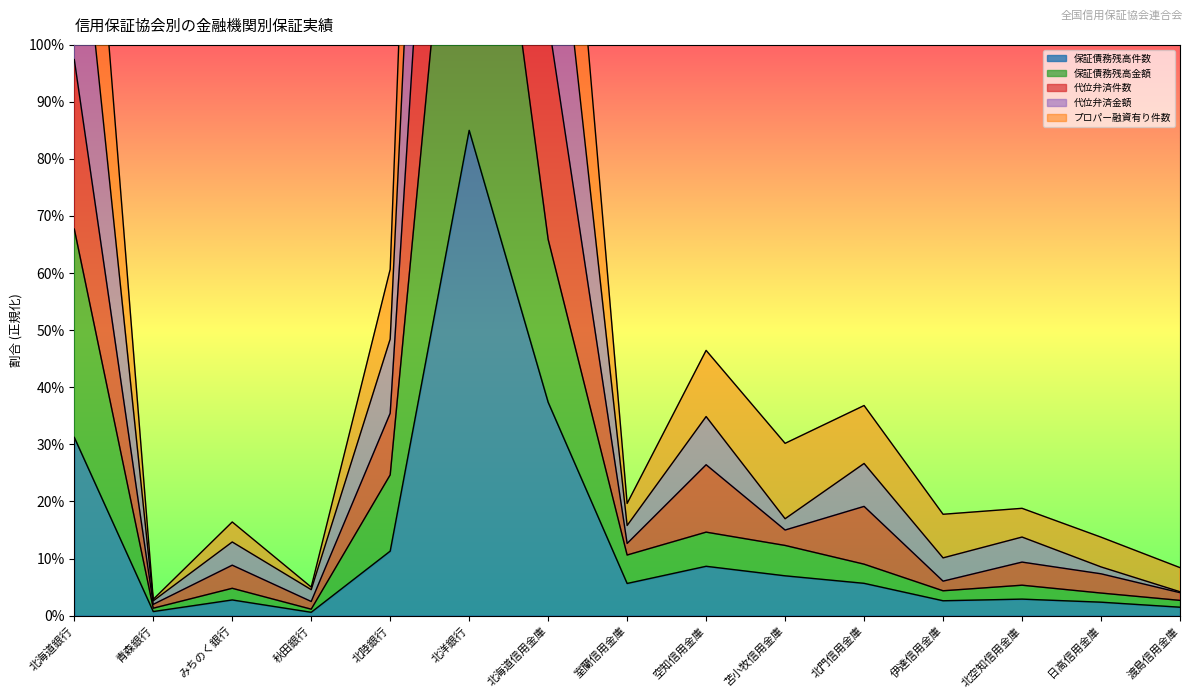

Does the chart have visible grid lines?

No